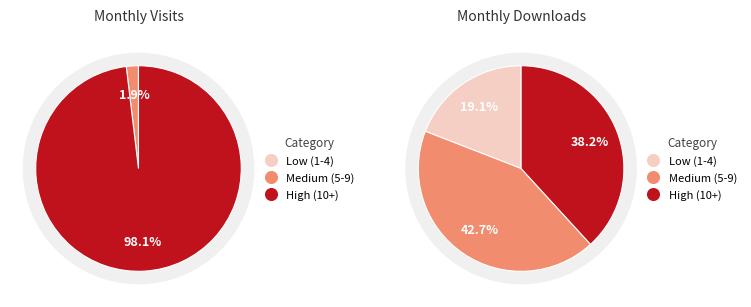

Is it true that 2022-11 is 28% of the pie?

False